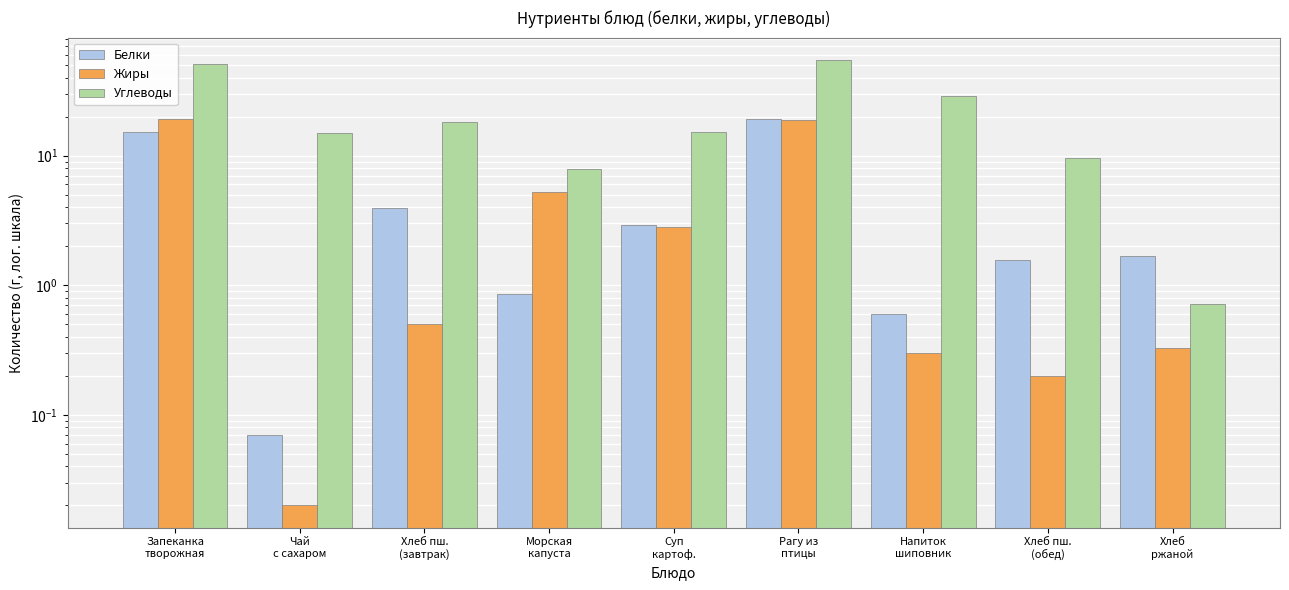

Is it true that Углеводы equals 1.8 at Морская
капуста?

False